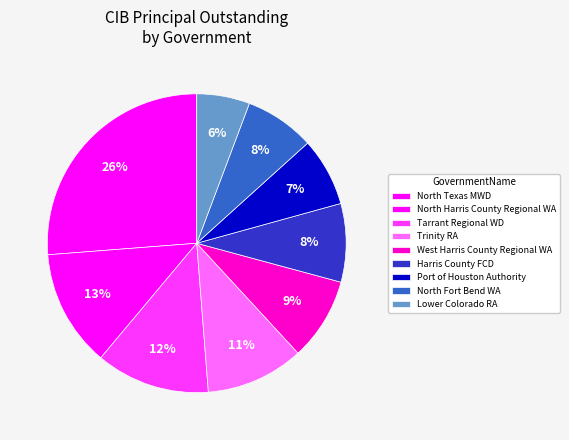

Is there any slice that represents more than half of the pie?

No